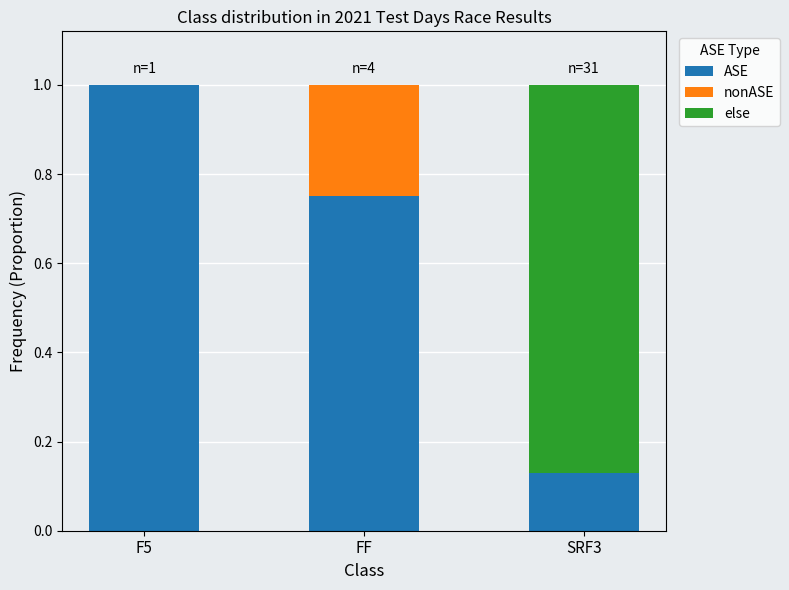

True or false: ASE has a value of 1.0 at F5.

True